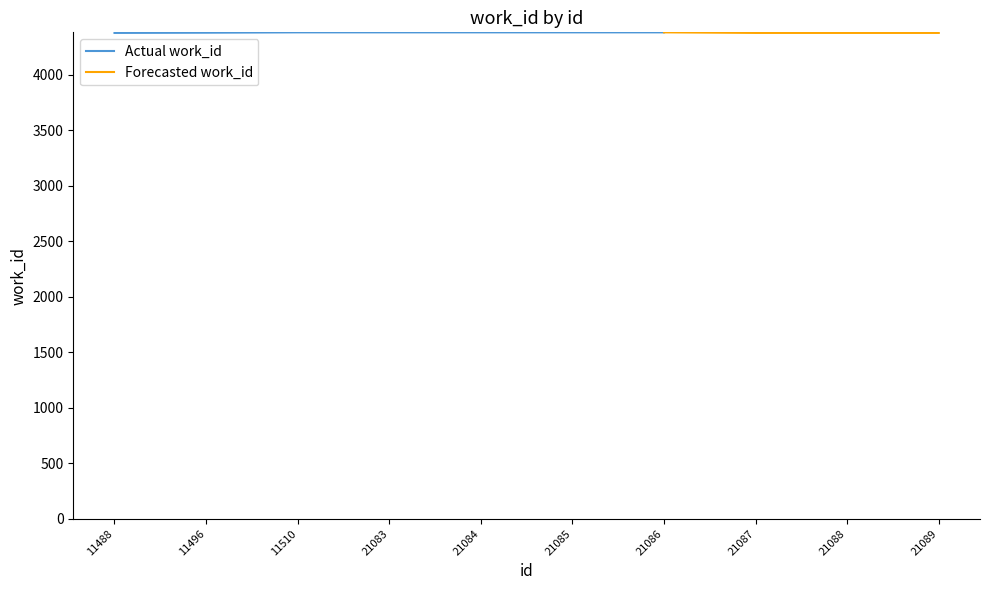

What is the maximum value shown in the chart?

4380